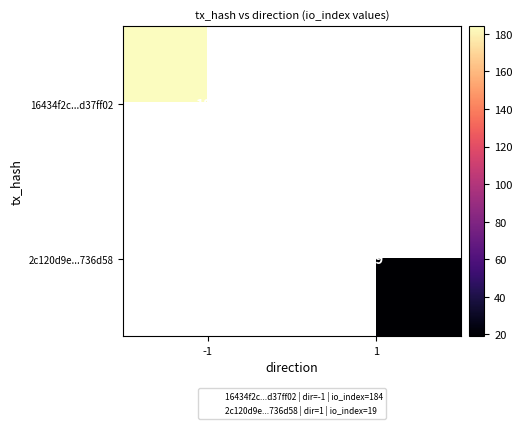

Rank the series at 1 from highest to lowest value.

16434f2c...d37ff02, 2c120d9e...736d58